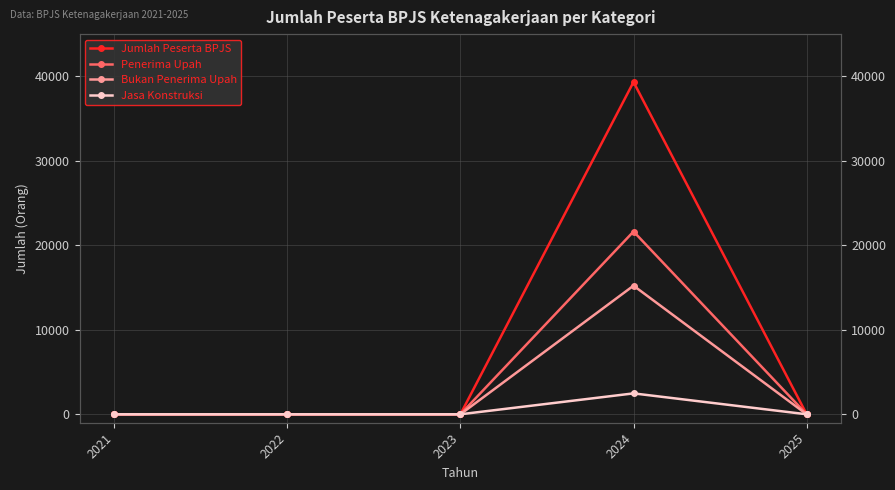

What is the maximum value for Penerima Upah?

21634